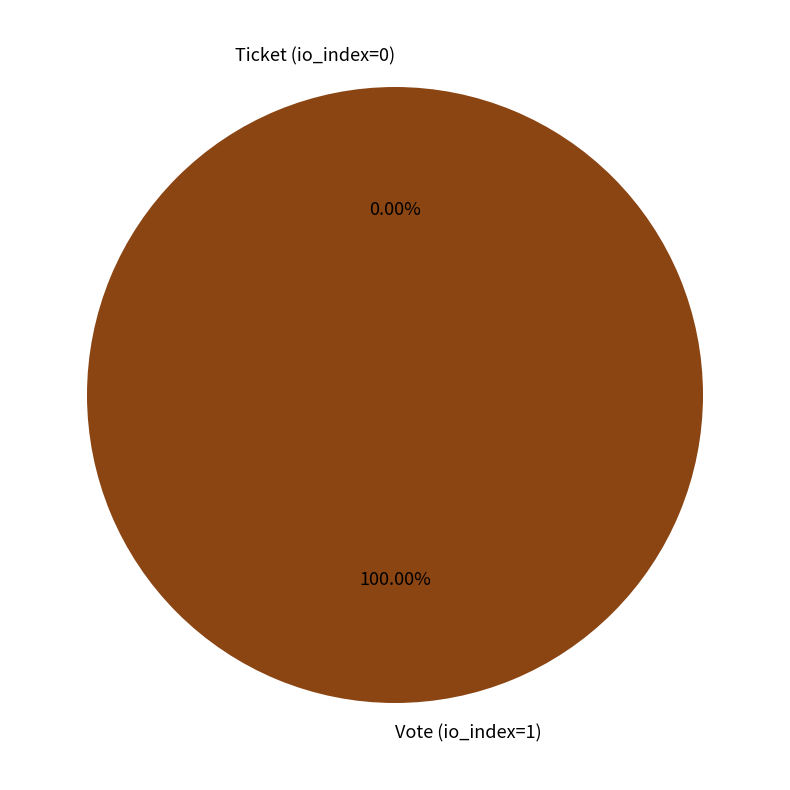

What is the largest slice in the pie chart?

Vote (io_index=1)